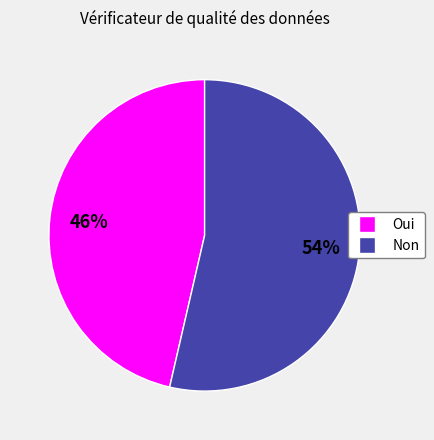

True or false: Oui accounts for 54% of the total.

False